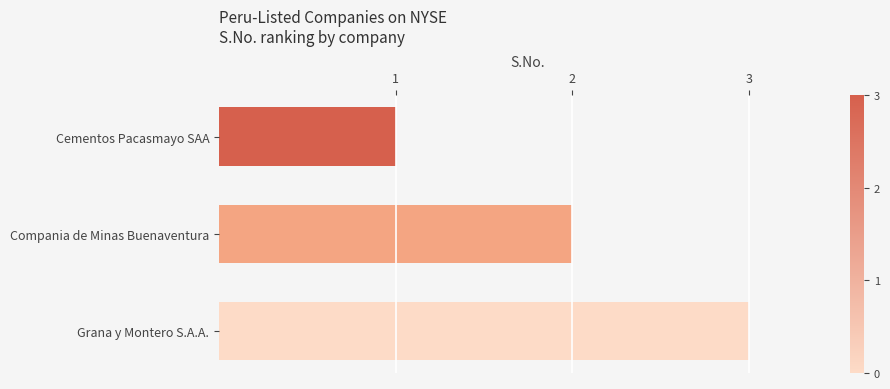

Which has a higher value, Compania de Minas Buenaventura or Grana y Montero S.A.A.?

Grana y Montero S.A.A.